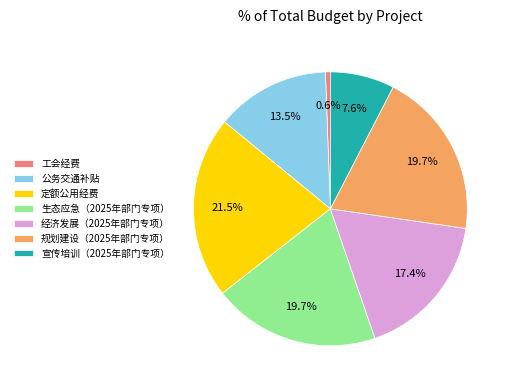

The 生态应急（2025年部门专项） slice represents 28% of the pie. True or false?

False